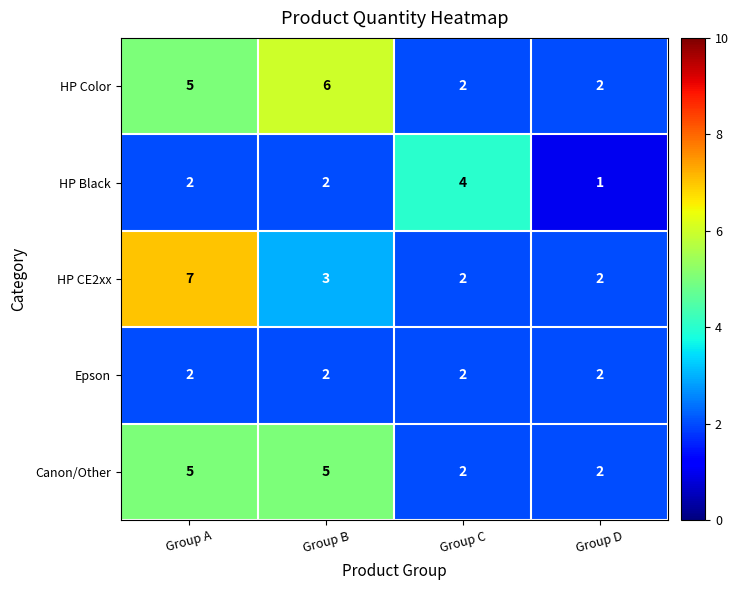

Count the number of categories in the chart.

4